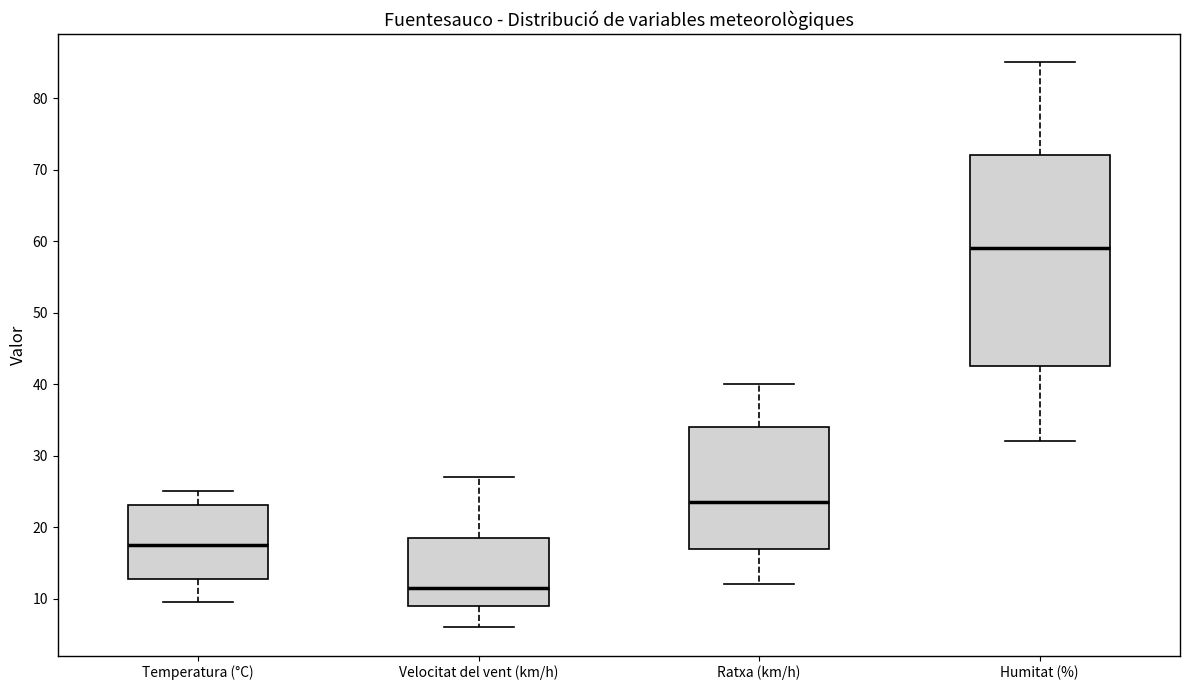

Which box has the highest median line?

Humitat (%)